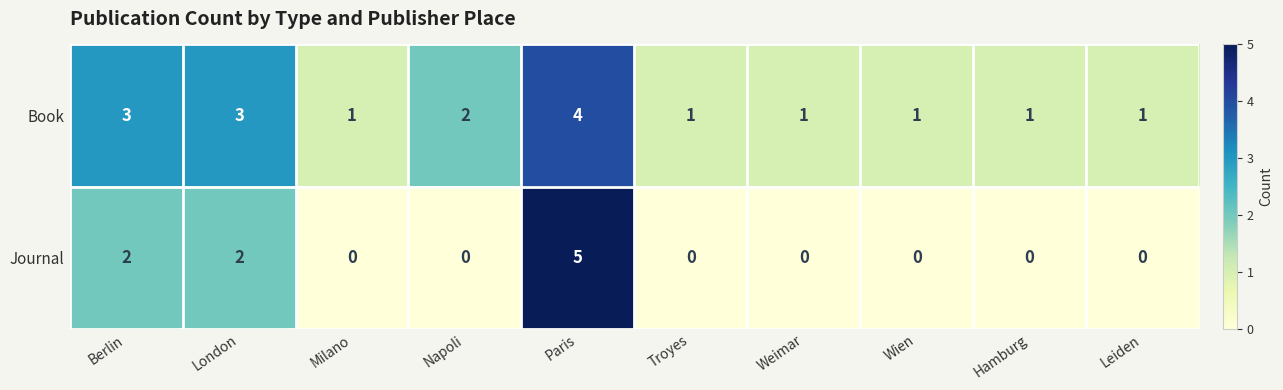

What is the greatest value displayed?

5